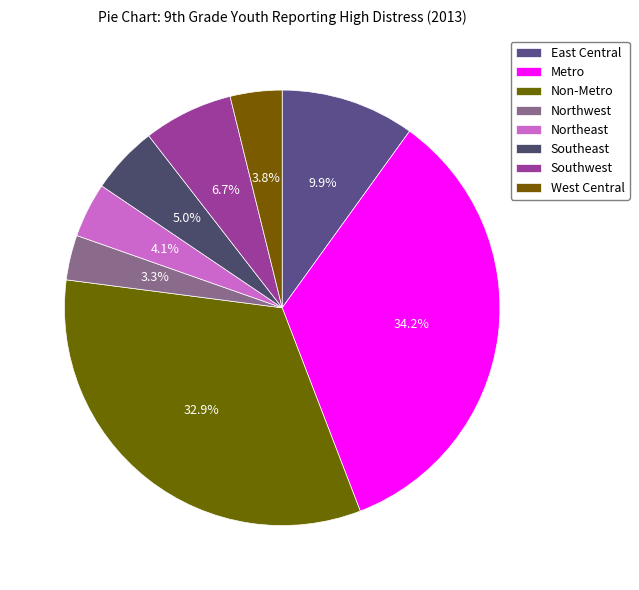

Combined, what portion of the pie is Metro and Southeast?

39.3%